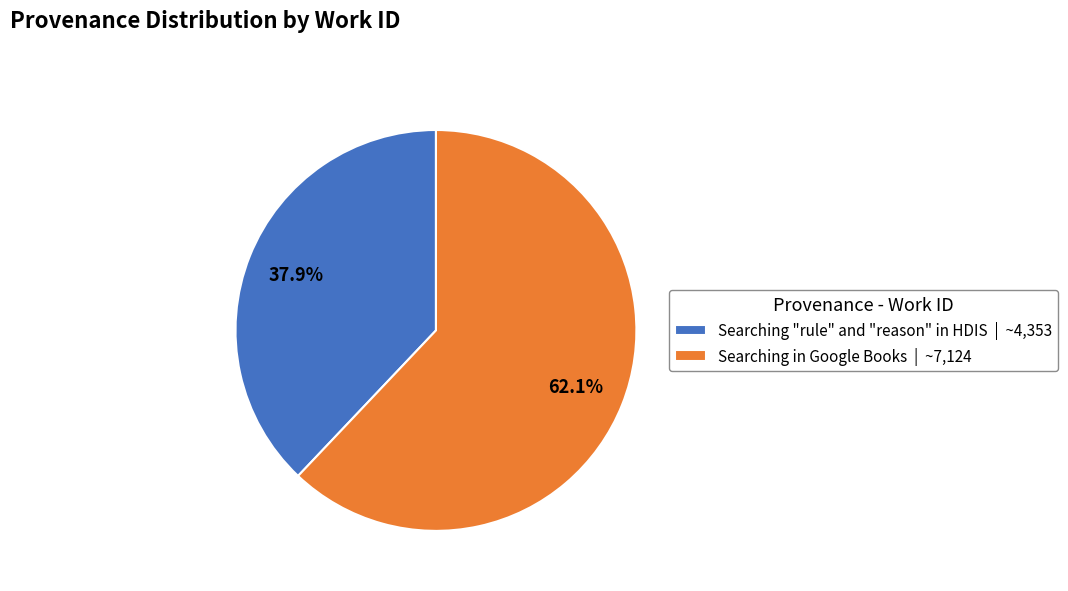

Is there a majority slice in this chart?

Yes